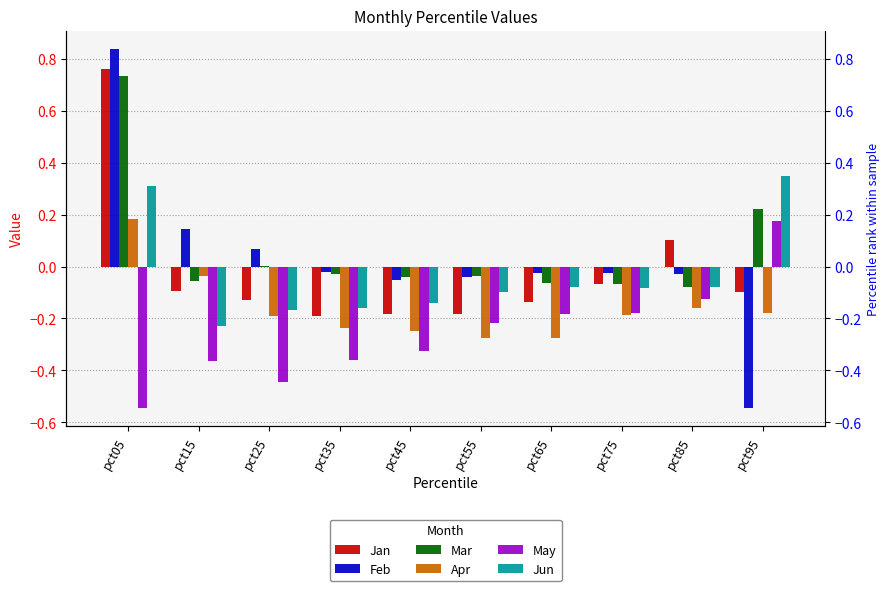

Rank the series at pct65 from lowest to highest value.

Apr, May, Jan, Jun, Mar, Feb